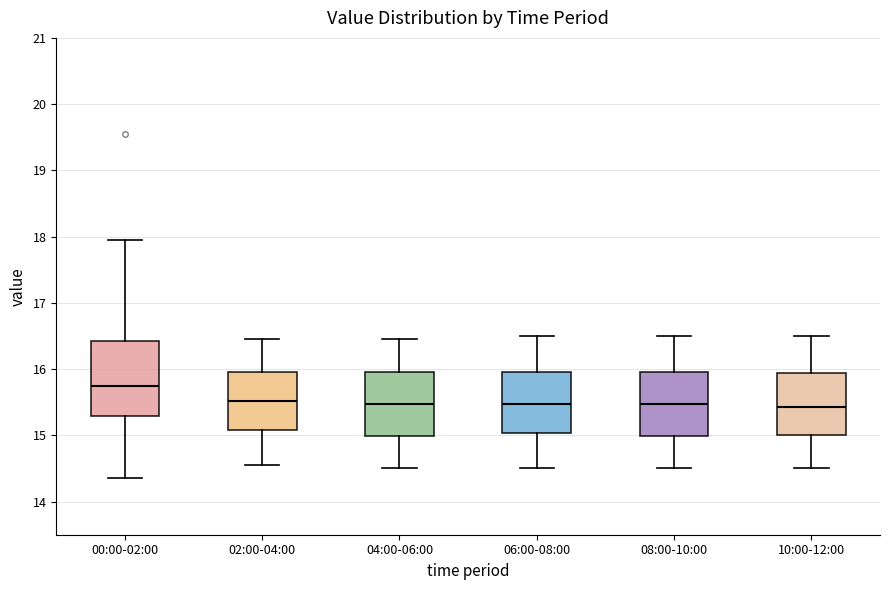

Reading left to right, transcribe this box plot: for each box, give where its median line is, the range the box spans, and where its two whiskers end, as read against the y-axis. The values are not printed on the chart, so give them approximately, as read against the axis.

00:00-02:00: median 15.8, box 15.3 to 16.4, whiskers 14.4 to 18.0
02:00-04:00: median 15.5, box 15.1 to 16.0, whiskers 14.6 to 16.5
04:00-06:00: median 15.5, box 15.0 to 16.0, whiskers 14.5 to 16.5
06:00-08:00: median 15.5, box 15.0 to 16.0, whiskers 14.5 to 16.5
08:00-10:00: median 15.5, box 15.0 to 16.0, whiskers 14.5 to 16.5
10:00-12:00: median 15.4, box 15.0 to 15.9, whiskers 14.5 to 16.5